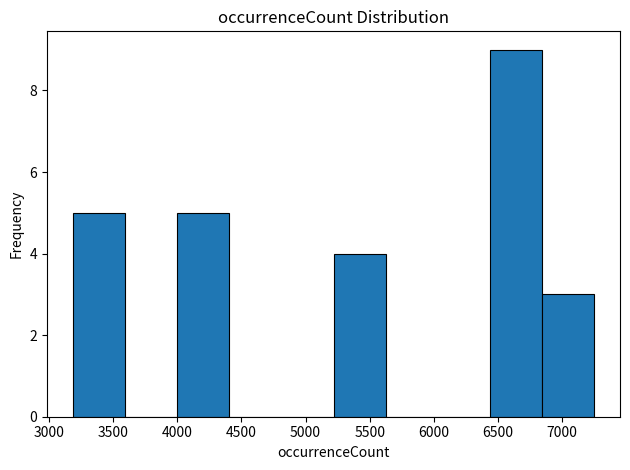

How tall is the bar that spans 6850 to 7250 on the x-axis? Neither the bar edges nor the heights are printed on the chart, so give them approximately, as read against the axes.

3